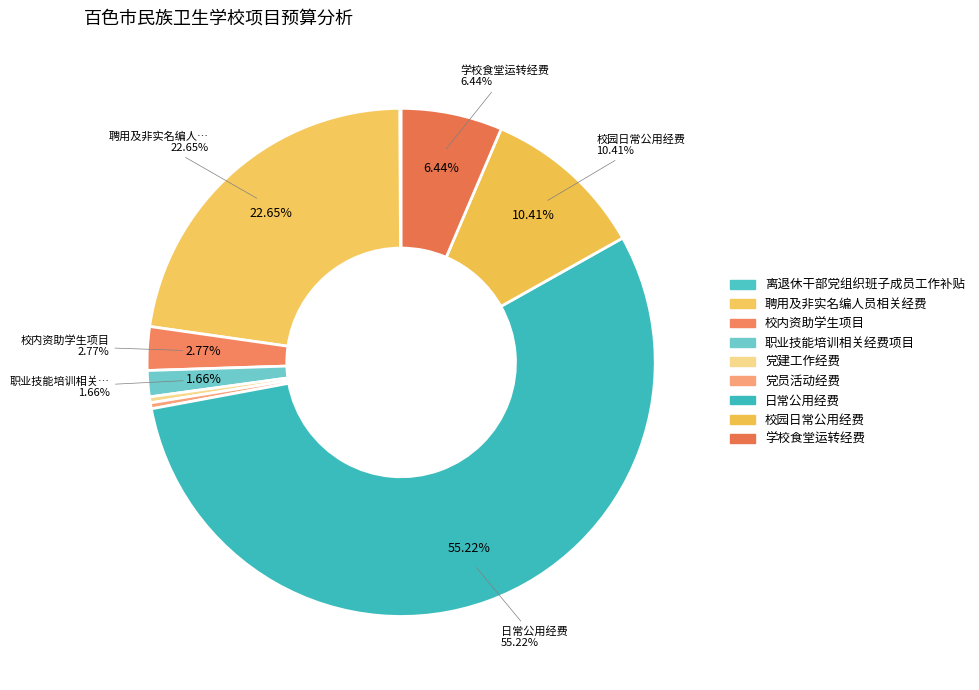

What portion of the pie excludes 聘用及非实名编人员相关经费?

77.4%